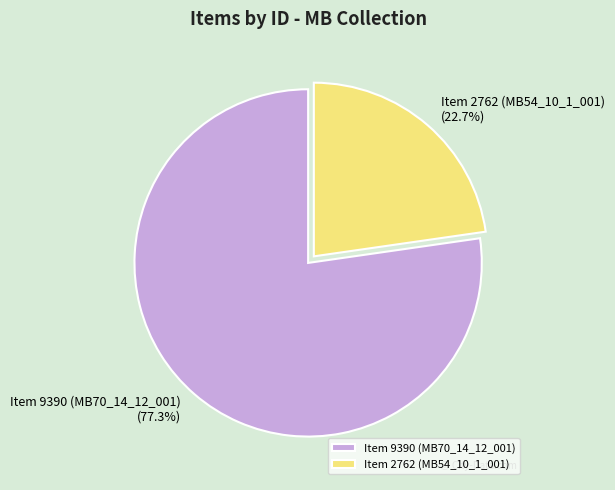

Combined, do Item 2762 (MB54_10_1_001) and Item 9390 (MB70_14_12_001) account for over 50%?

Yes